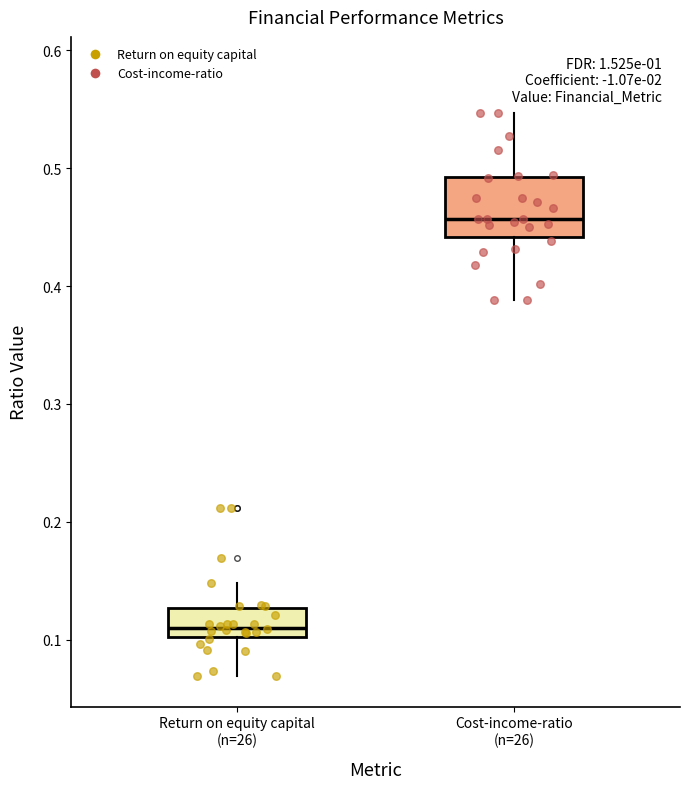

Which box has the lowest median line?

Return on equity capital (n=26)